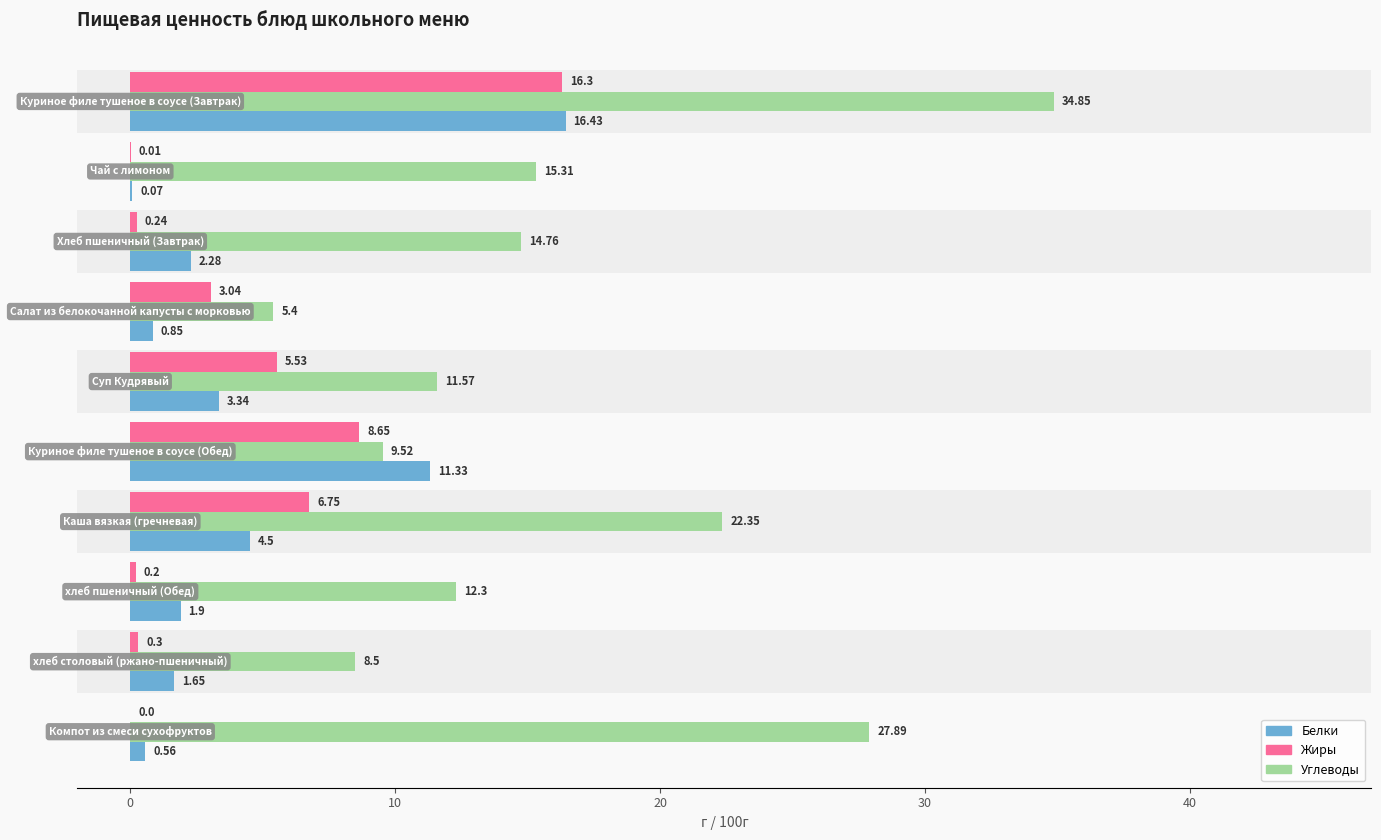

What is the sum of all Углеводы values?

162.5